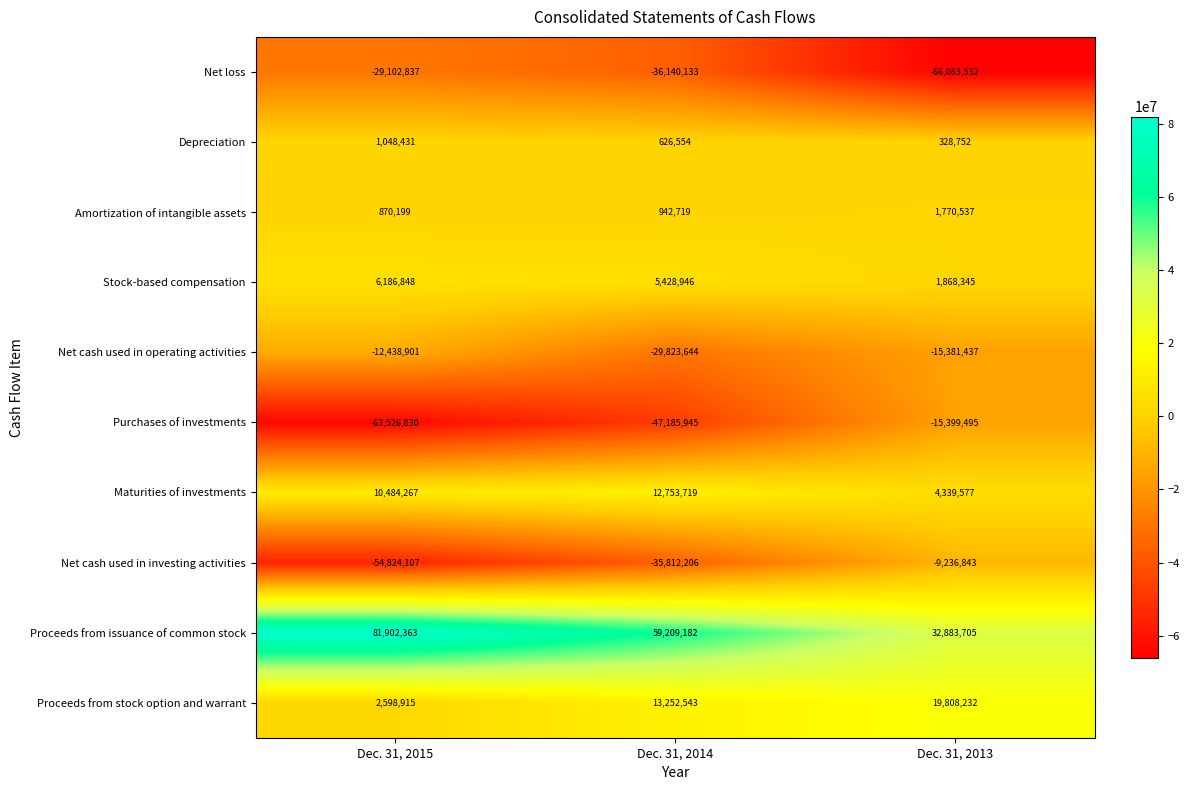

Which label corresponds to the largest value in the chart?

Dec. 31, 2015